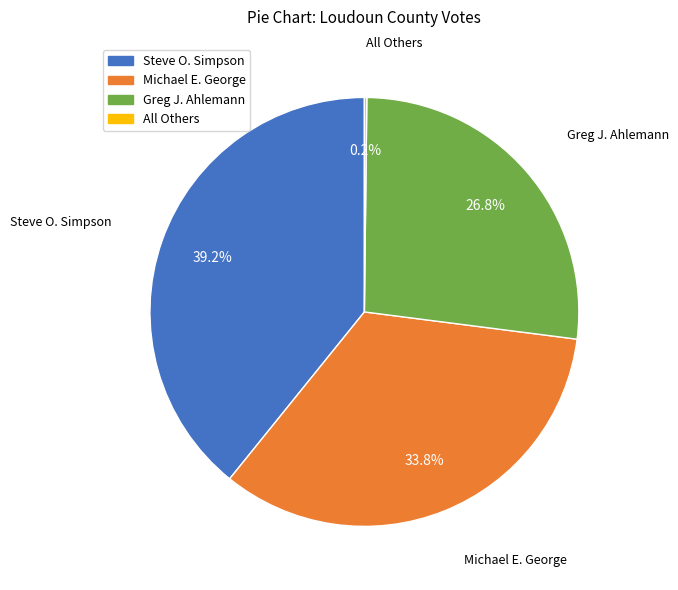

Is there a majority slice in this chart?

No